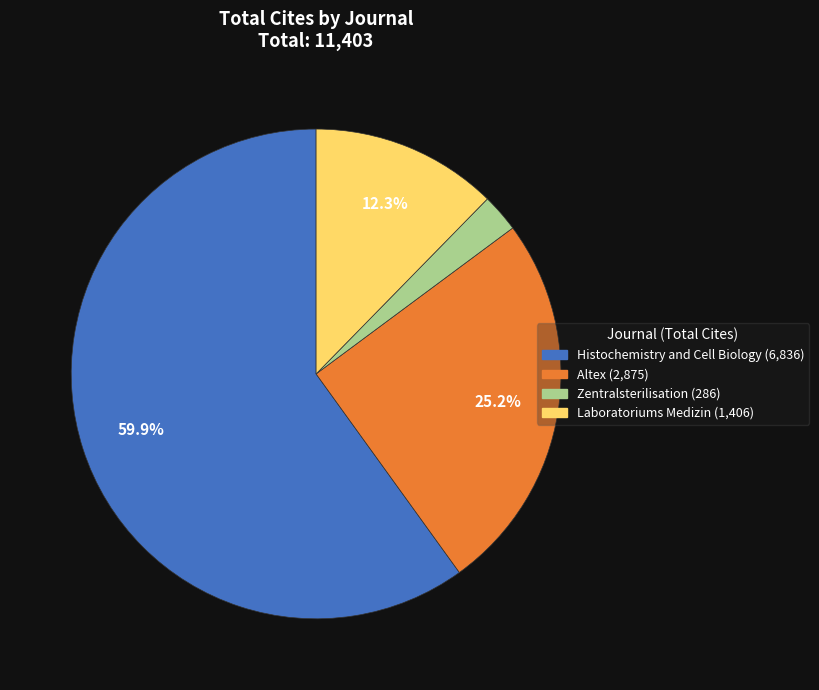

To the nearest percent, what is the combined percentage of Altex and Histochemistry and Cell Biology?

85%